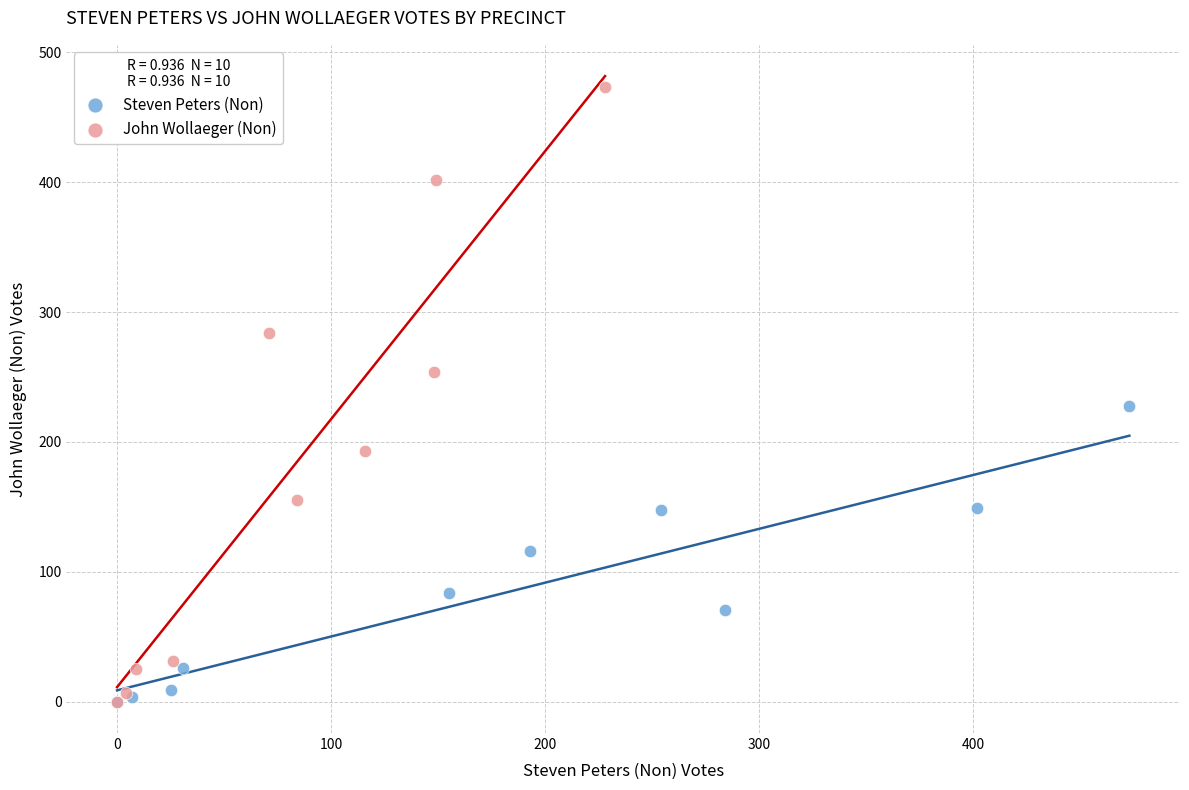

Which series has the largest Y range (max minus min)?

John Wollaeger (Non)